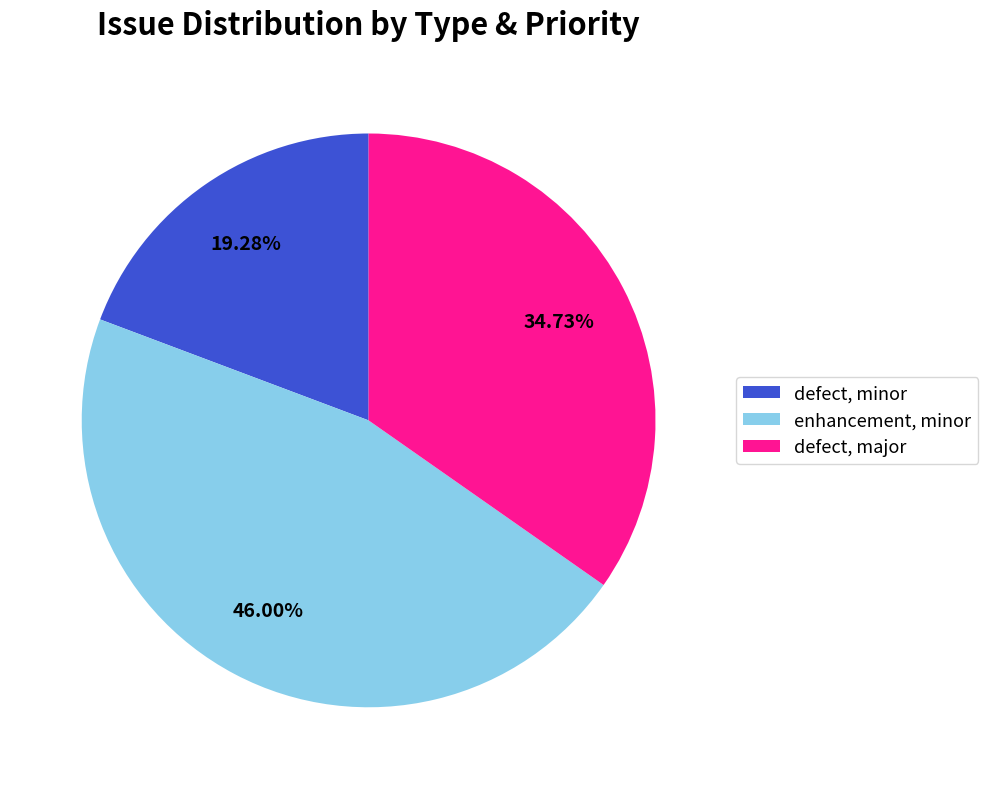

Which has a higher value, defect, major or enhancement, minor?

enhancement, minor